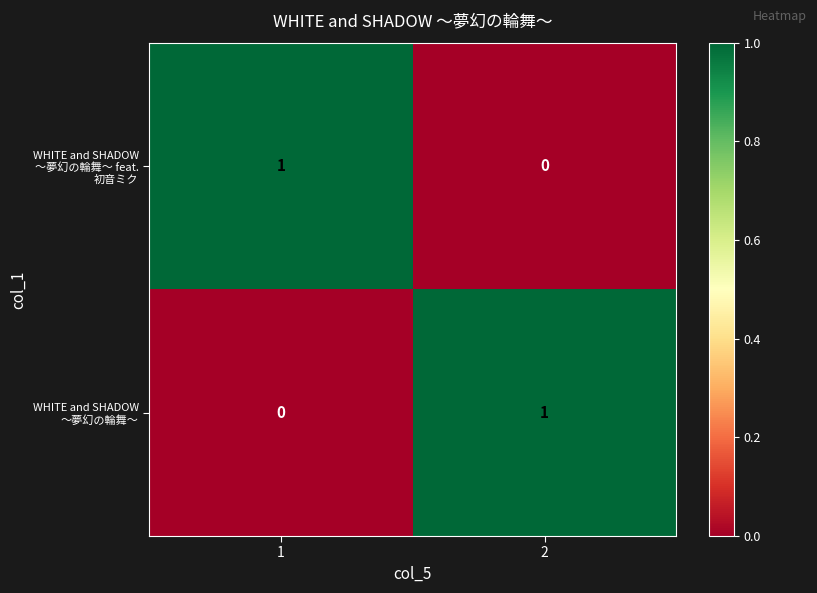

Reading left to right, transcribe all the data shown in this chart.

WHITE and SHADOW ～夢幻の輪舞～ feat. 初音ミク: 1=1	2=0
WHITE and SHADOW ～夢幻の輪舞～: 1=0	2=1